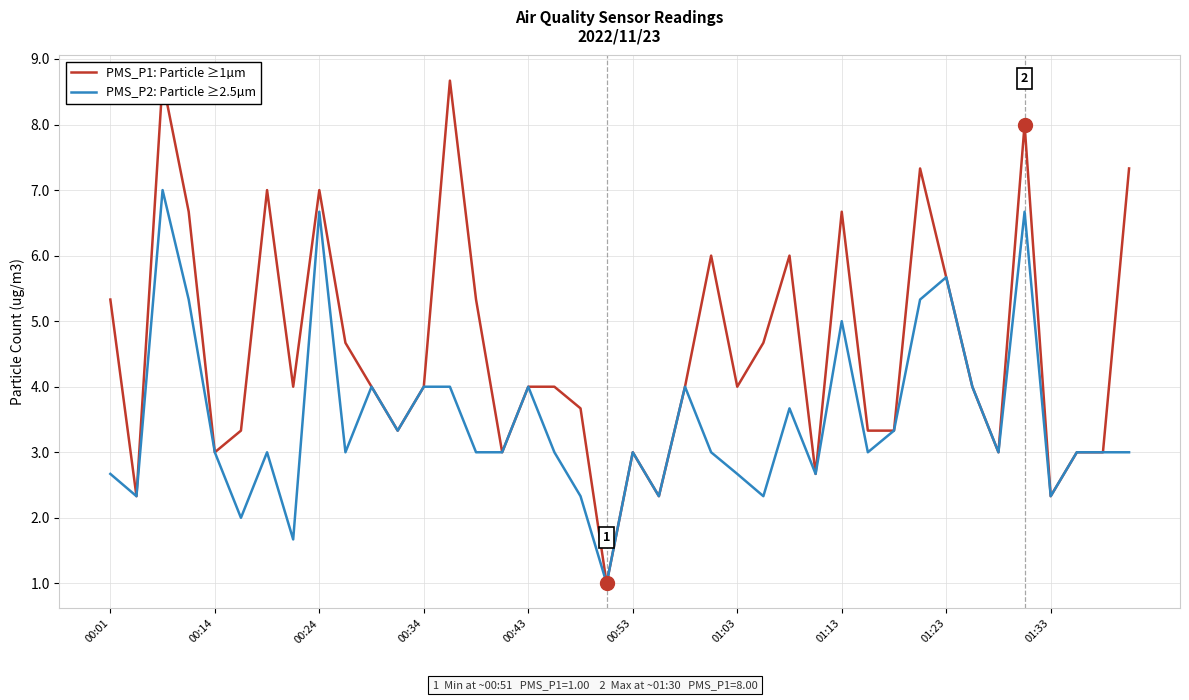

What is the minimum value for PMS_P2: Particle ≥2.5µm?

1.0